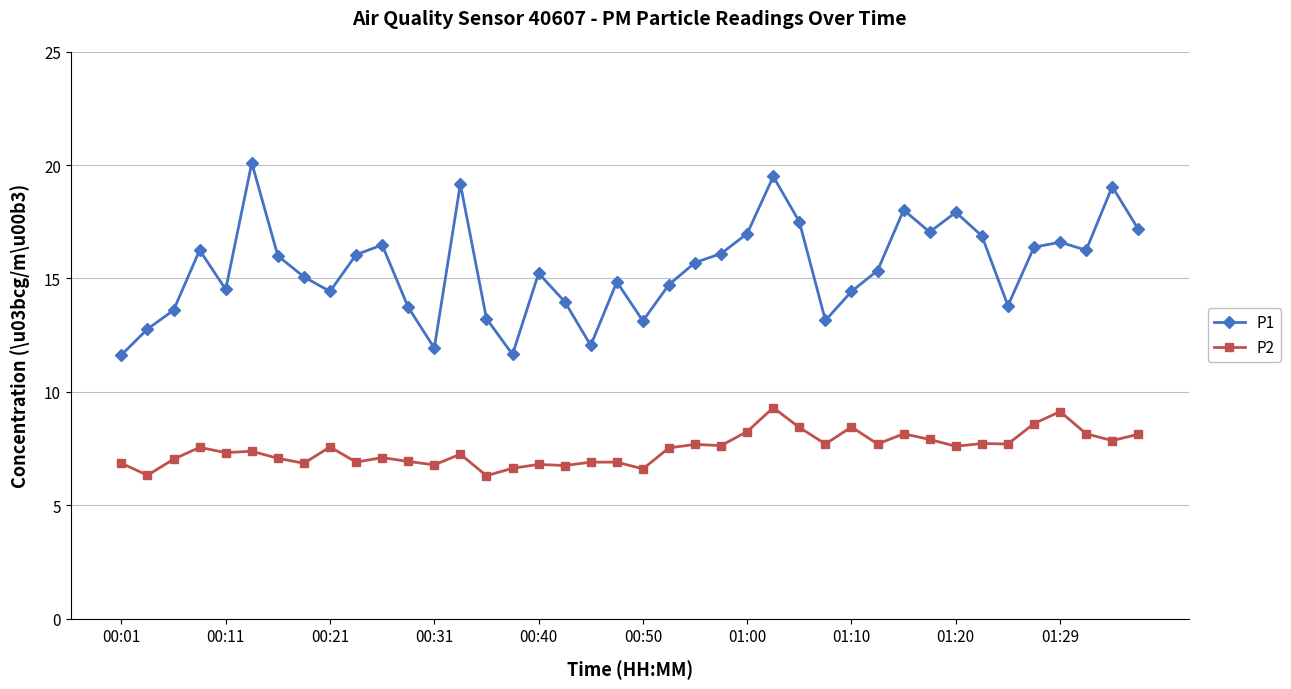

Which series has the largest range (max minus min)?

P1